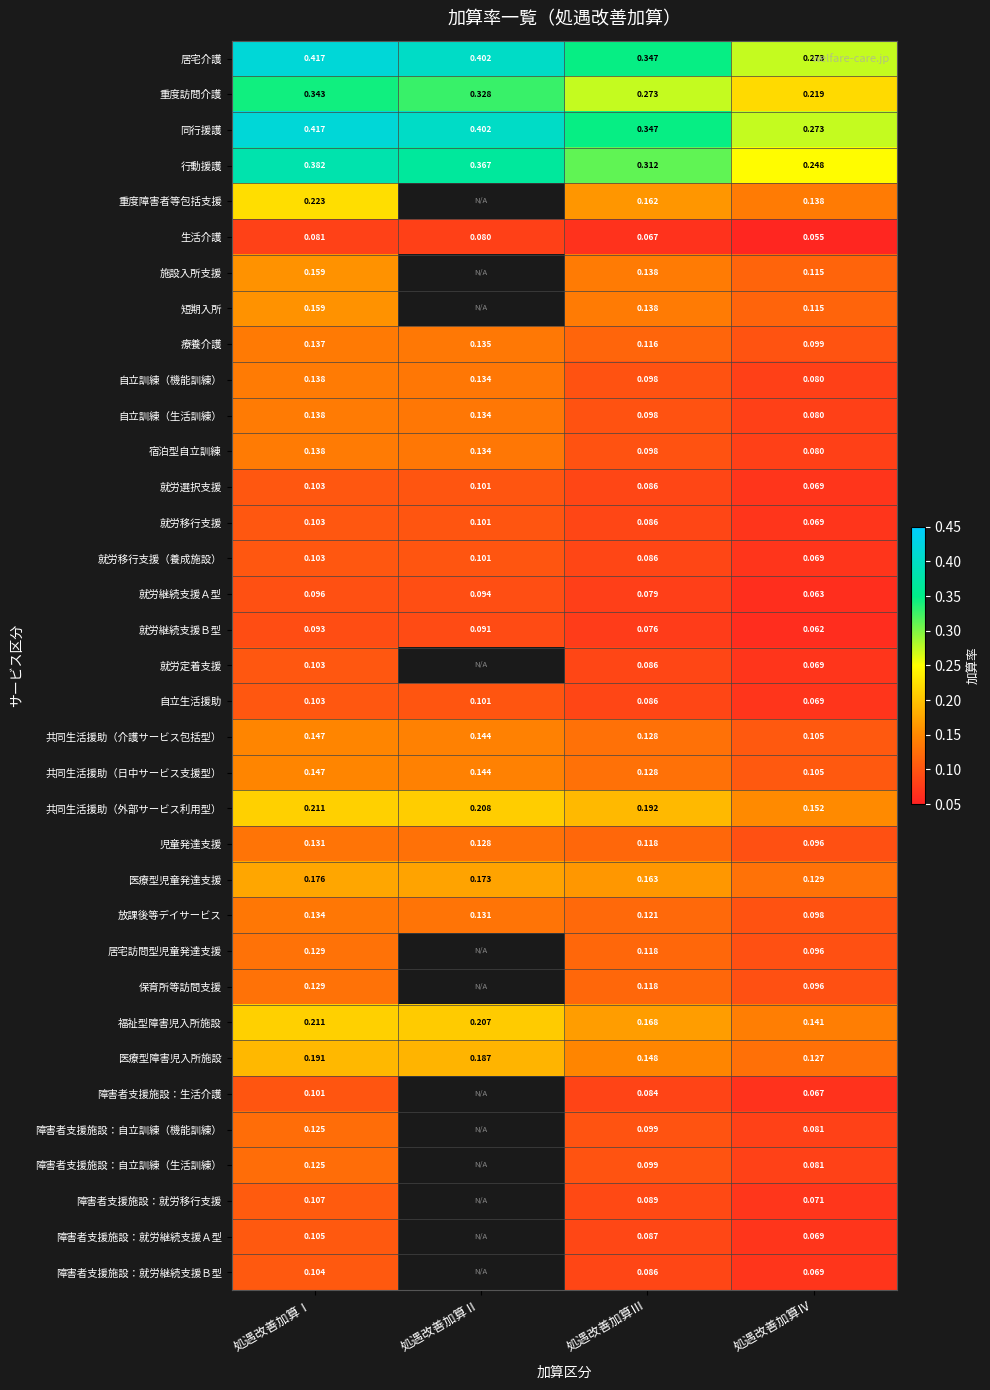

What is the difference between the highest and lowest values at 処遇改善加算Ⅲ?

0.3